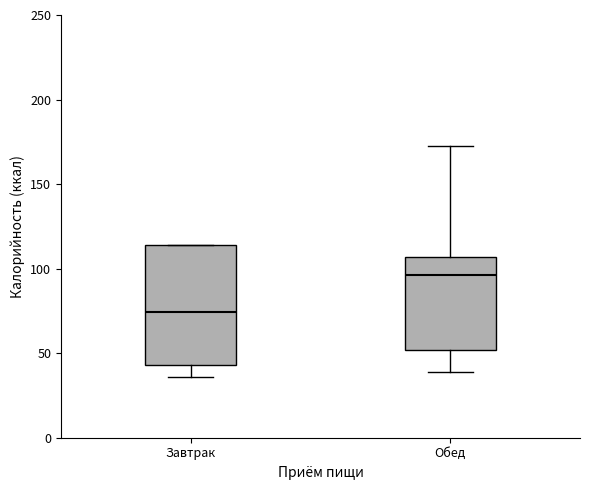

Reading left to right, transcribe this box plot: for each box, give where its median line is, the range the box spans, and where its two whiskers end, as read against the y-axis. The values are not printed on the chart, so give them approximately, as read against the axis.

Завтрак: median 75, box 45 to 115, whiskers 35 to 115
Обед: median 95, box 50 to 105, whiskers 40 to 170